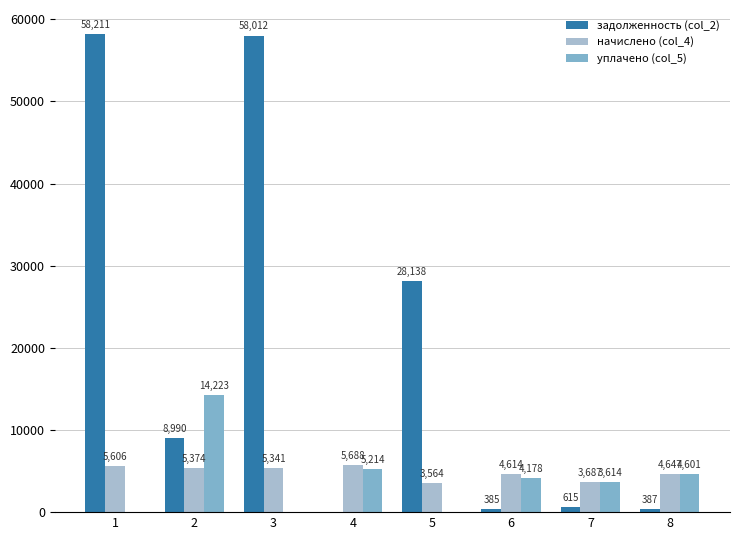

Which series has the widest spread of values?

задолженность (col_2)